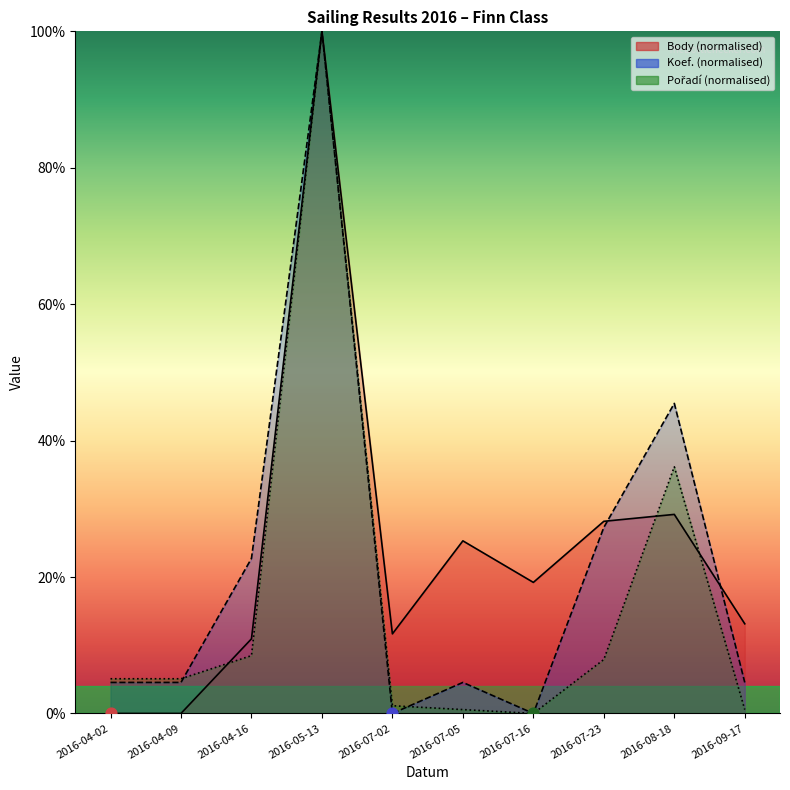

What are all the series names shown in the legend?

Body, Koef., Pořadí